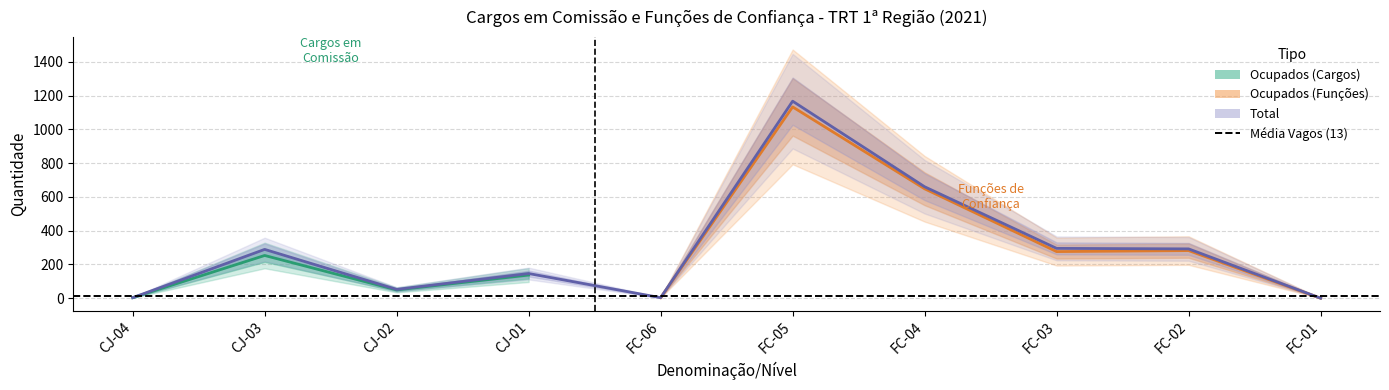

True or false: Ocupados has more than 0 interior local peaks.

True